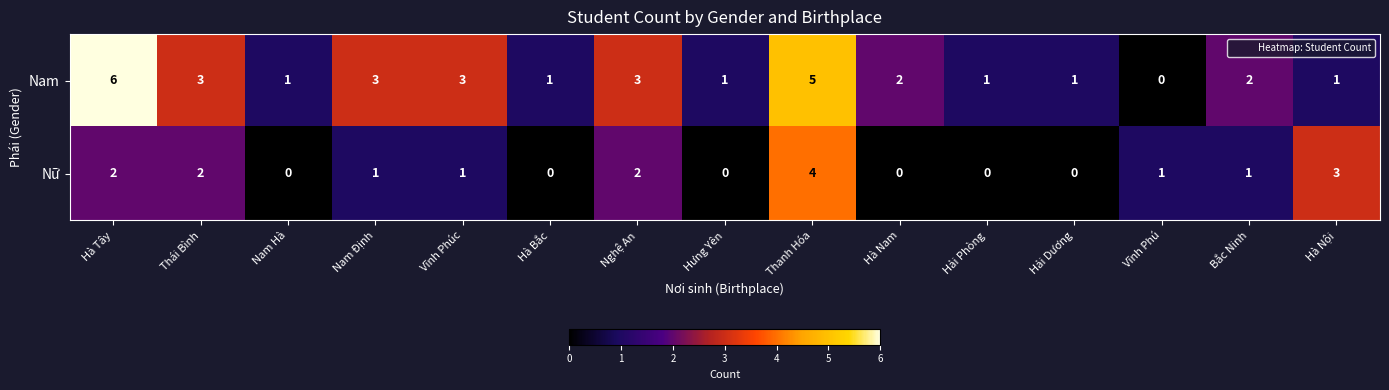

Reading left to right, transcribe all the data shown in this chart.

Nam: 6	3	1	3	3	1	3	1	5	2	1	1	0	2	1
Nữ: 2	2	0	1	1	0	2	0	4	0	0	0	1	1	3